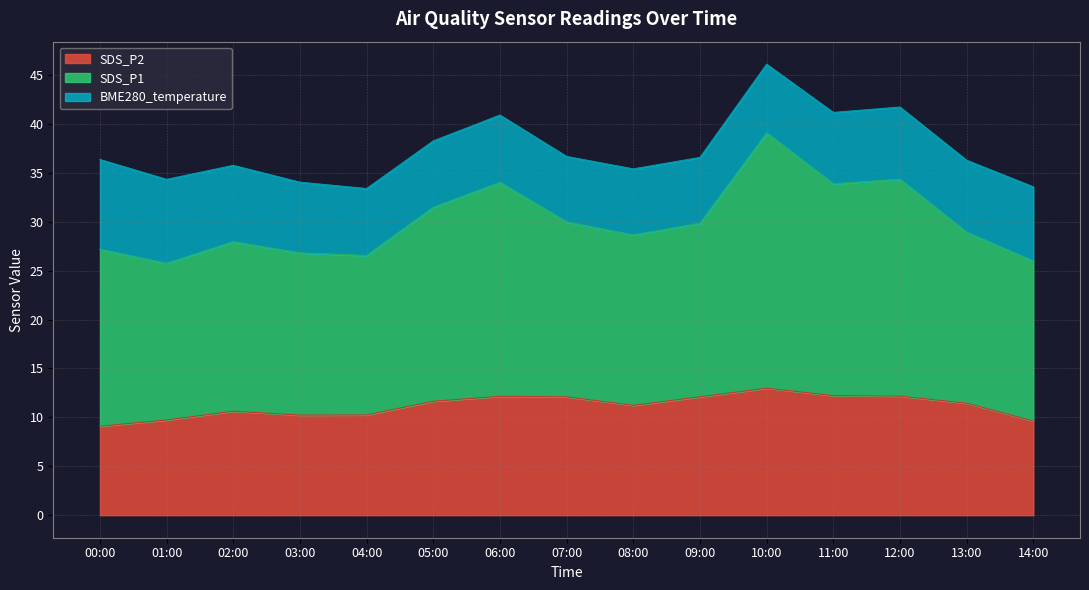

What are all the series names shown in the legend?

SDS_P2, SDS_P1, BME280_temperature